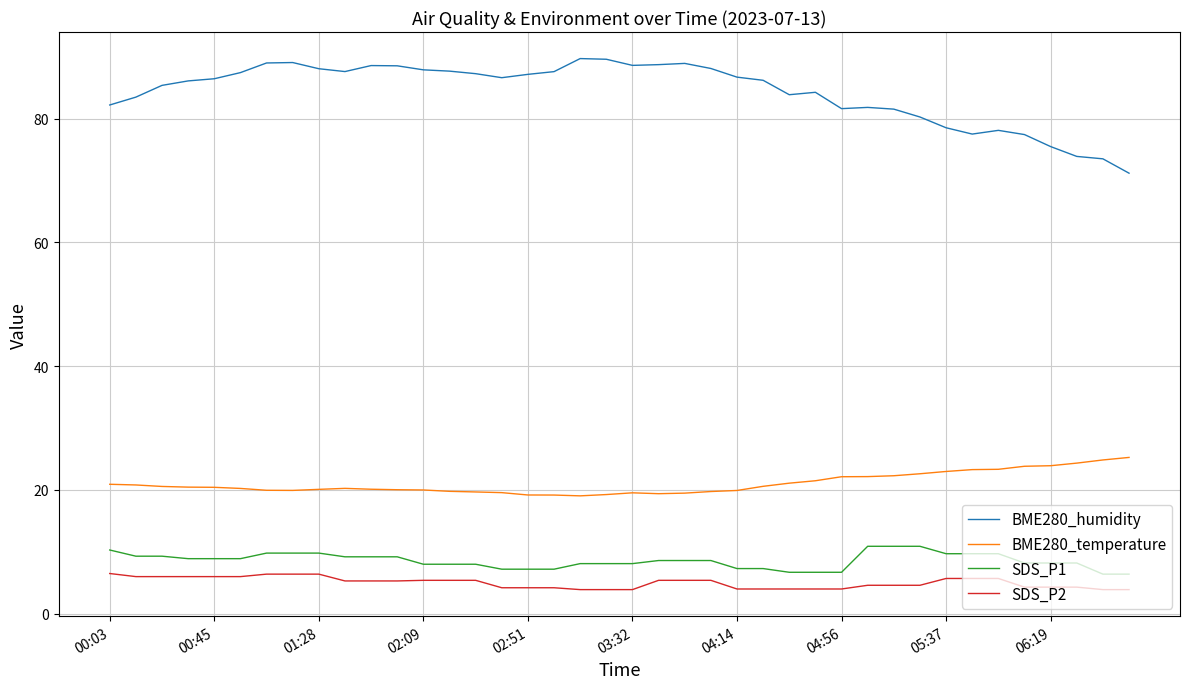

True or false: SDS_P2 and BME280_temperature intersect in this chart.

False